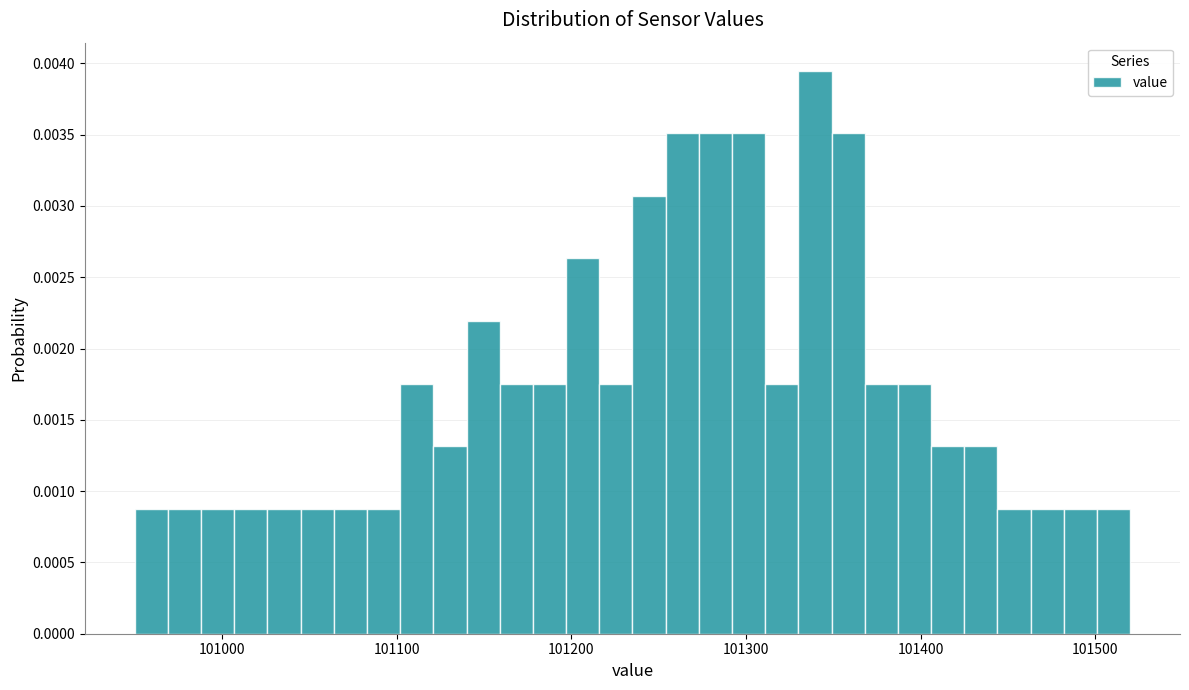

Around what value on the x-axis is the tallest bar? Give the approximate position of its centre, as read against the axis.

101340